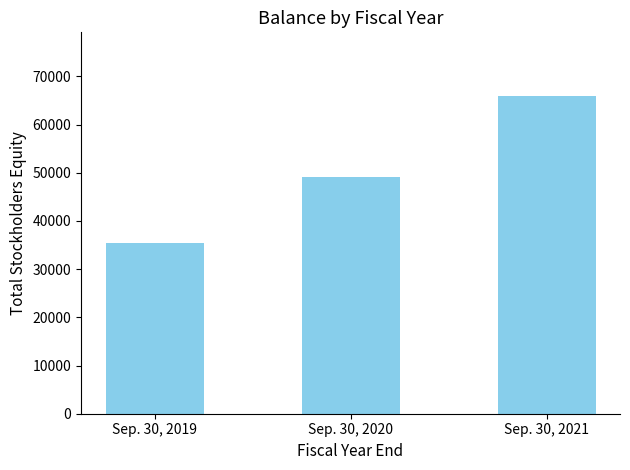

How many categories are shown in the chart?

3